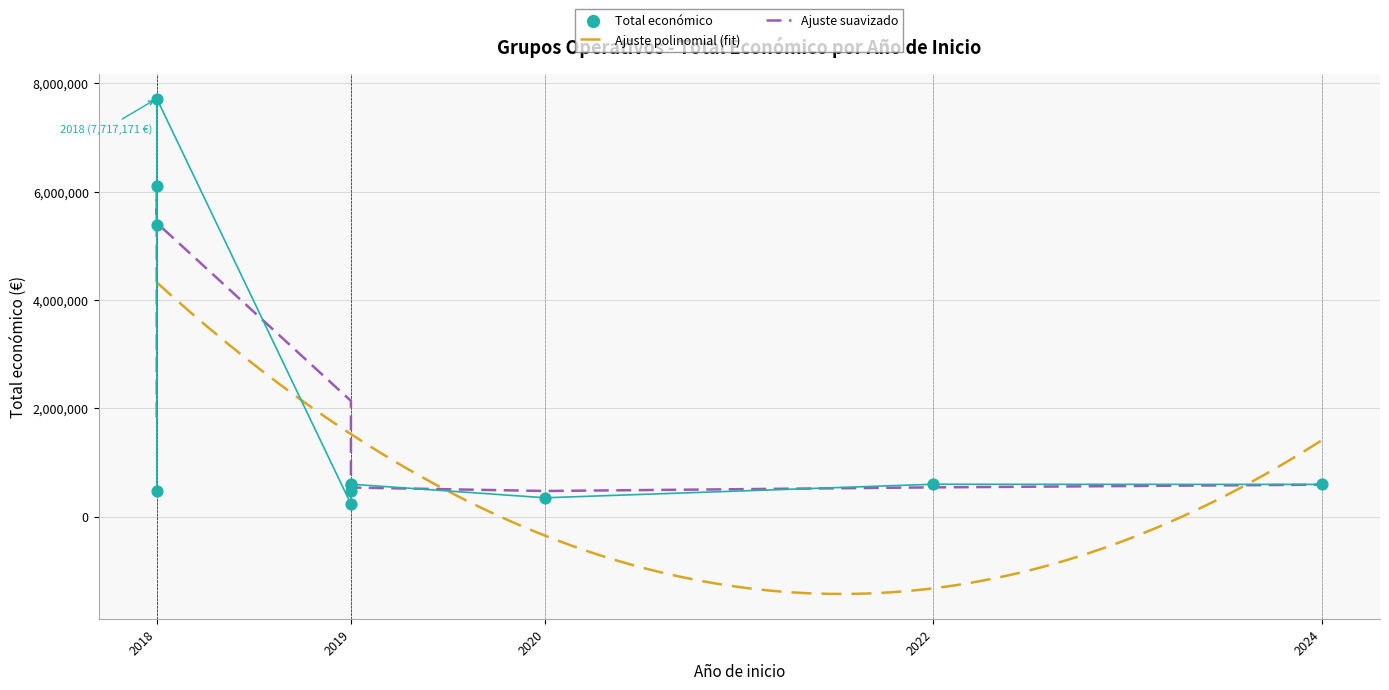

Approximately how many times larger is the value at 2018 compared to 2018?

0.9